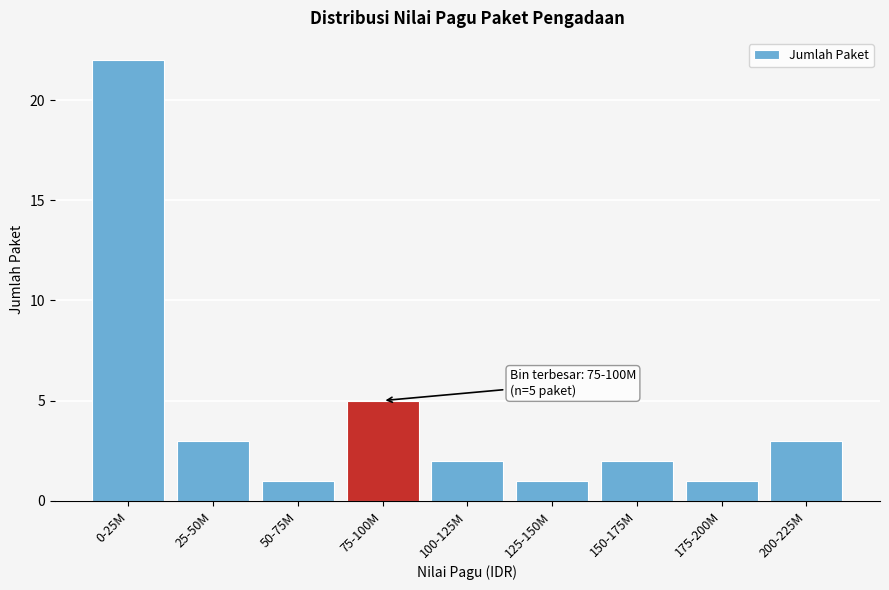

Reading left to right, transcribe all the data shown in this chart.

22	3	1	5	2	1	2	1	3